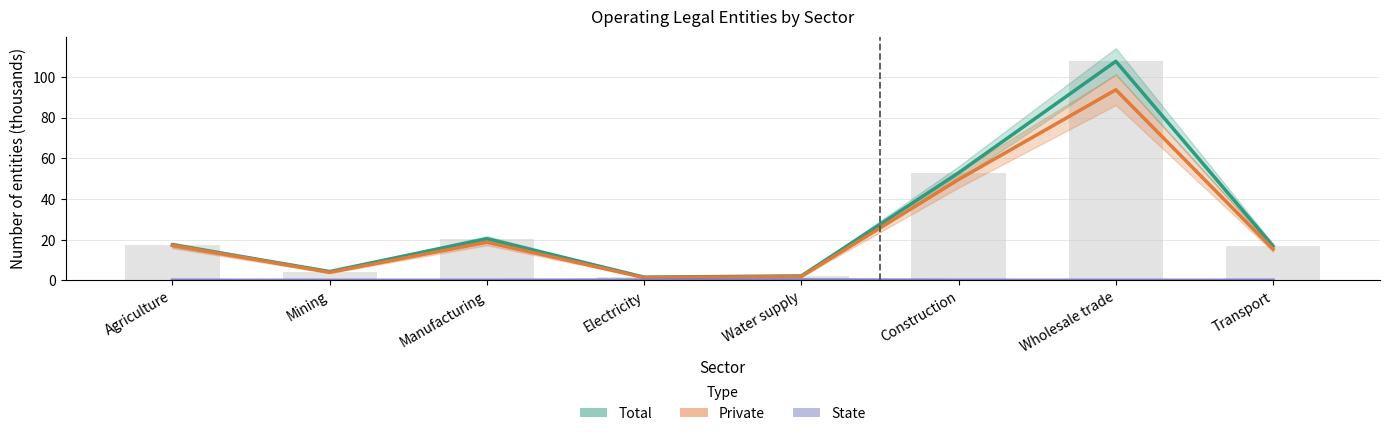

The value of Total at Construction is 52.9. True or false?

True